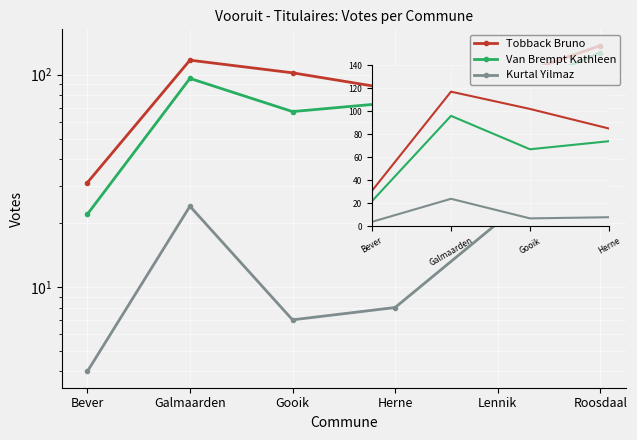

What is the spread (max minus min) of values at Gooik?

95